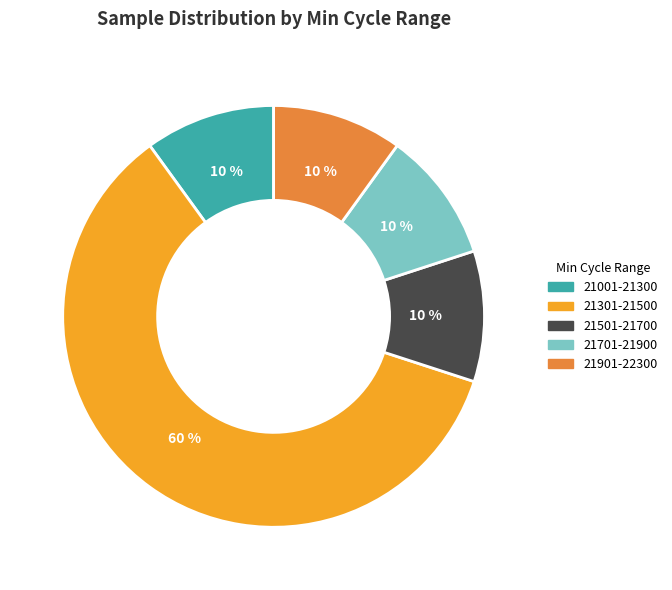

Is there a majority slice in this chart?

Yes